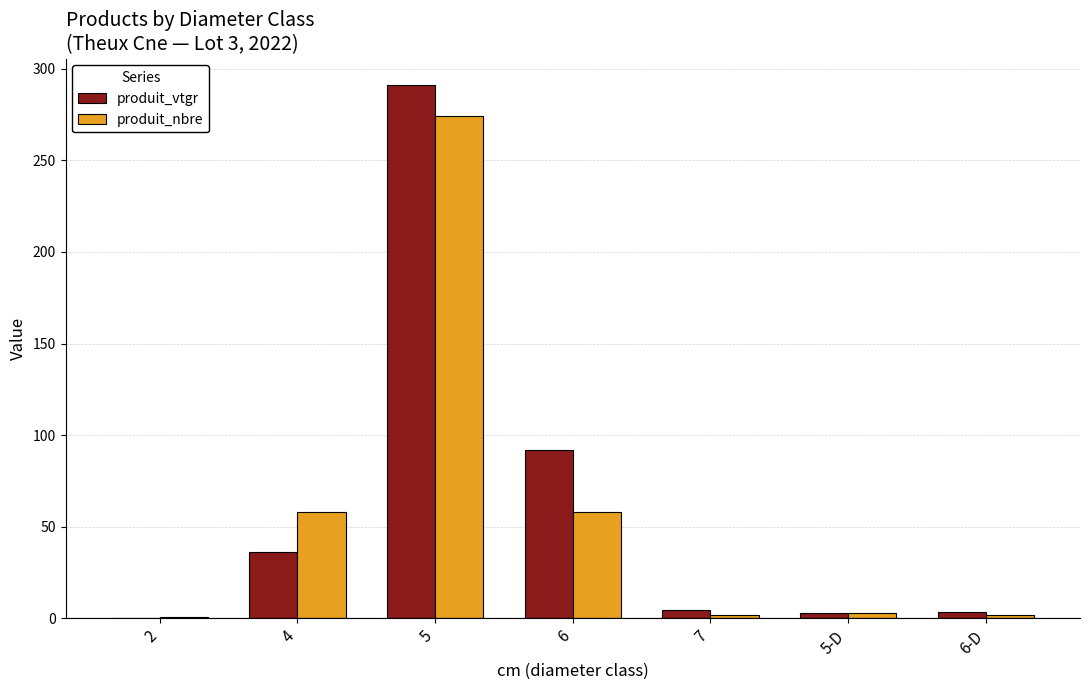

Is the value of produit_vtgr at 5 greater than the value of produit_nbre at 6?

Yes